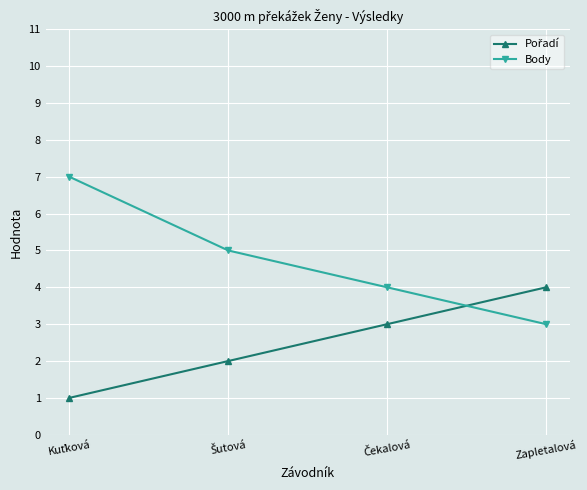

What is the average value of the Body series?

5